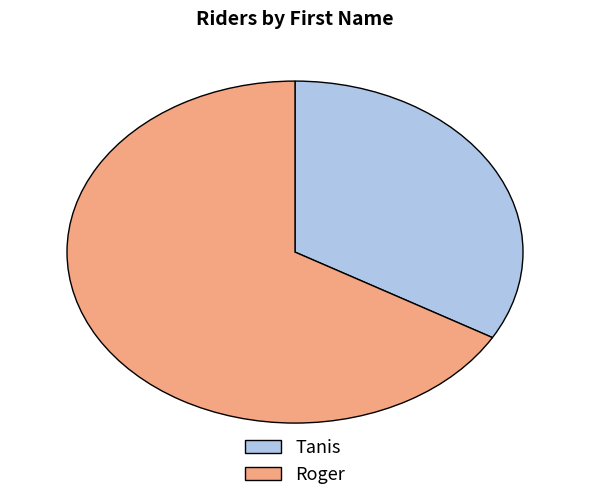

Is the sum of Roger and Tanis greater than half?

Yes